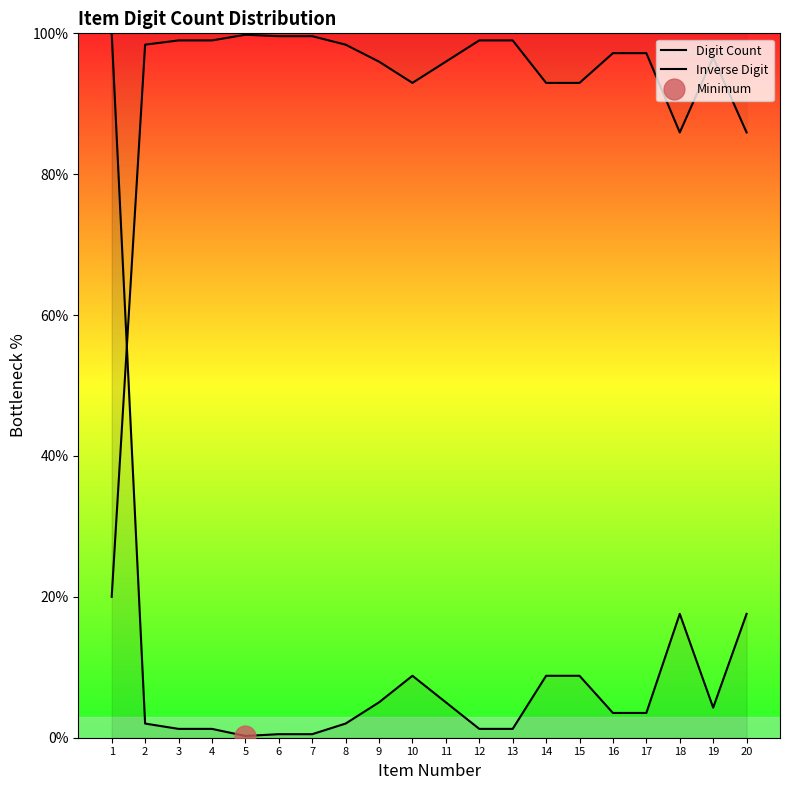

What is the greatest value displayed?

100.0